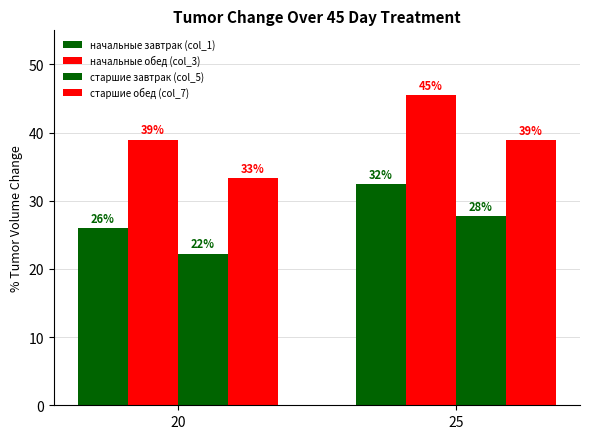

What is the total value across all series at 20?

120.5